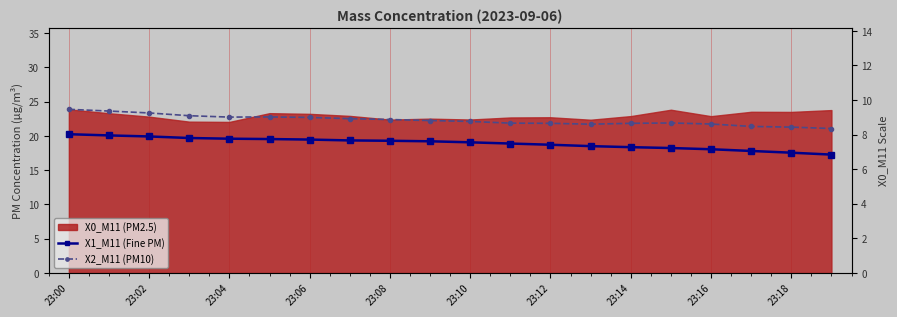

The value of X2_M11 (PM10) at 13 is 8.6. True or false?

True